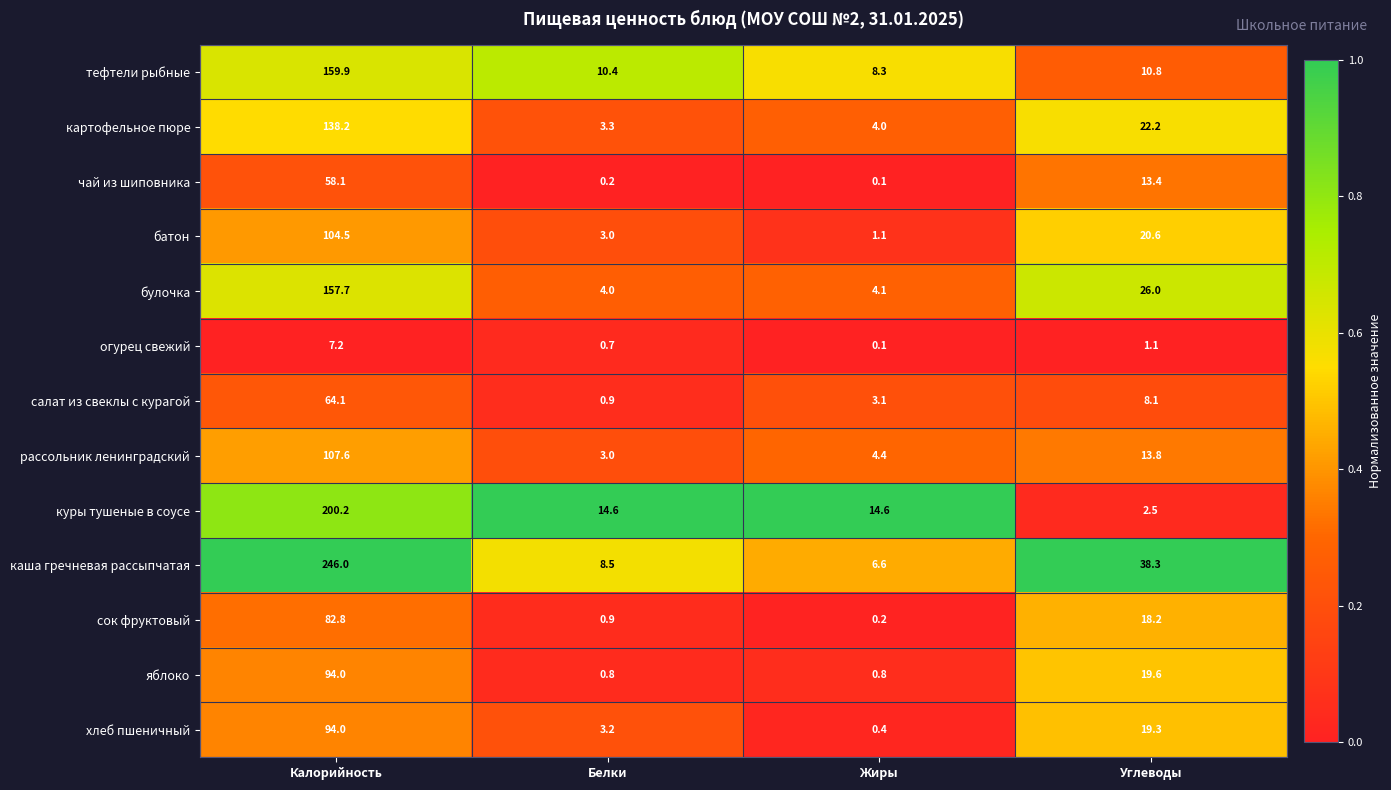

Rank the categories by батон value from lowest to highest.

Жиры, Белки, Углеводы, Калорийность